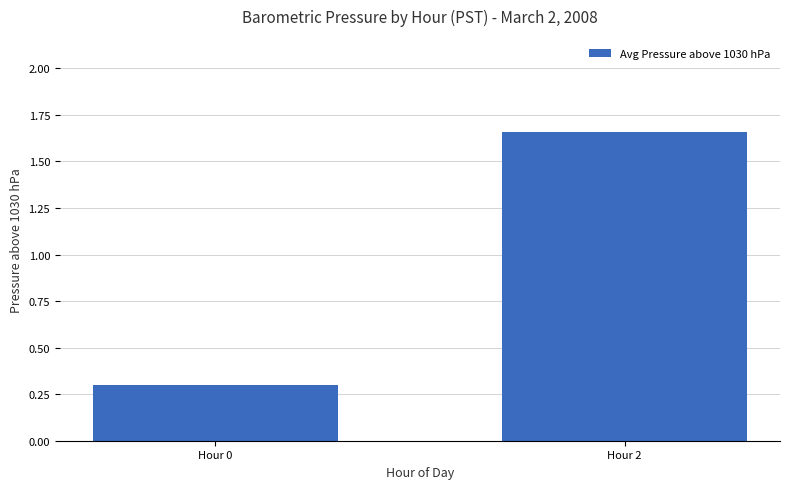

How many values are between 0 and 1?

1